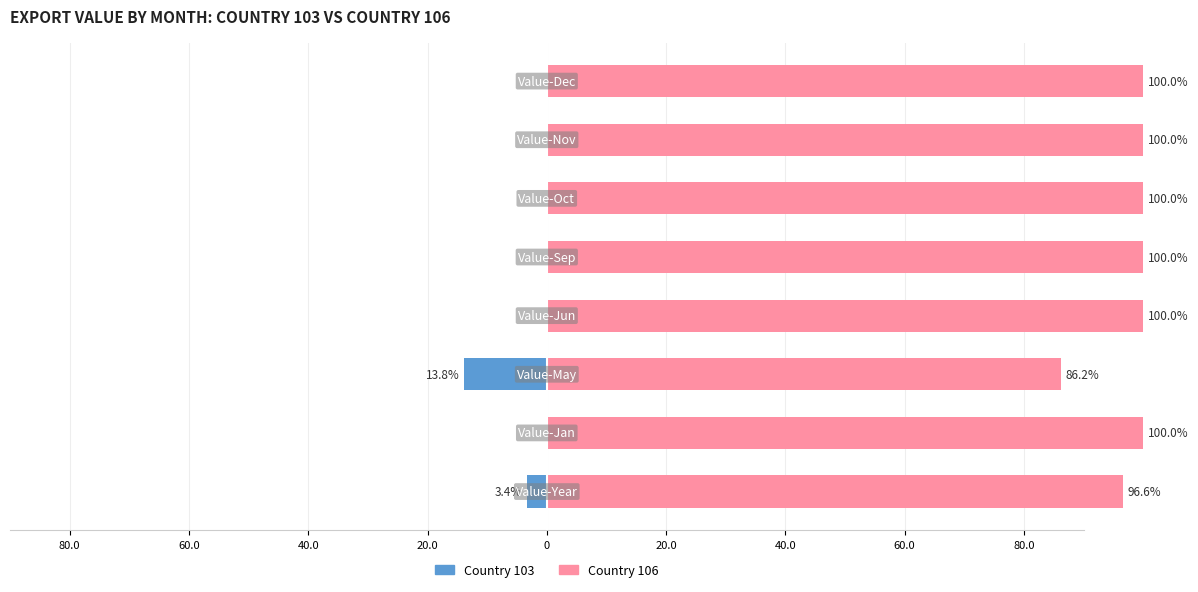

Are the bars grouped side by side (vs. stacked)?

Yes